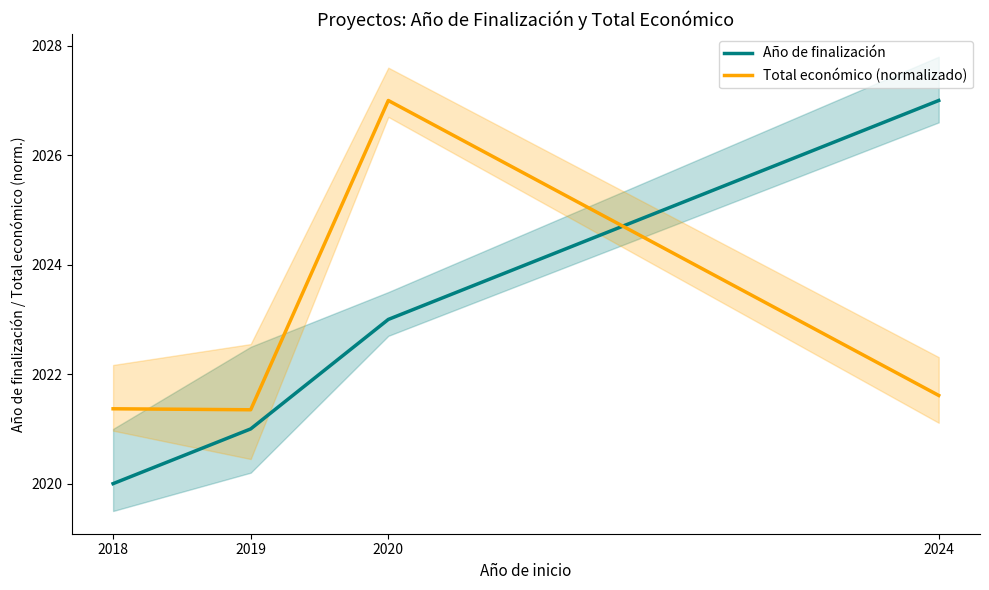

What is the sum of all Año de finalización values?

8091.0